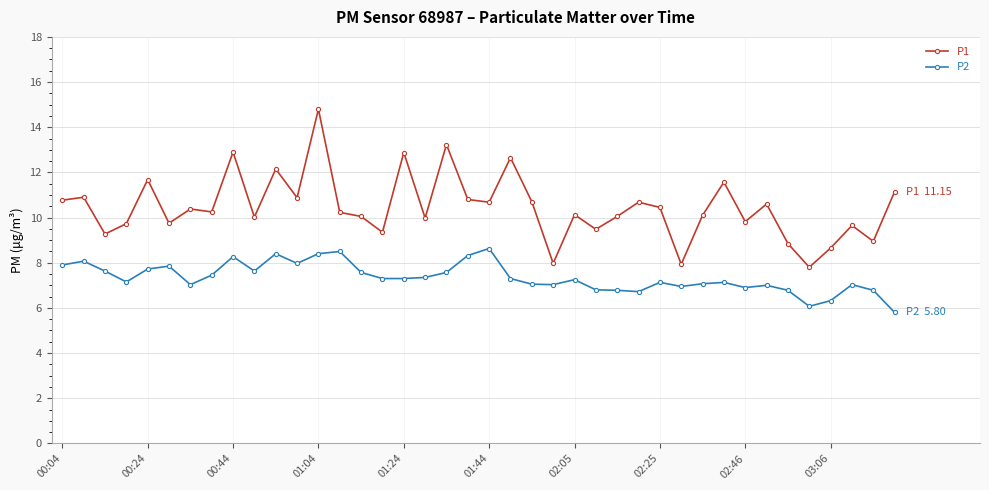

What is the average value of the P2 series?

7.3